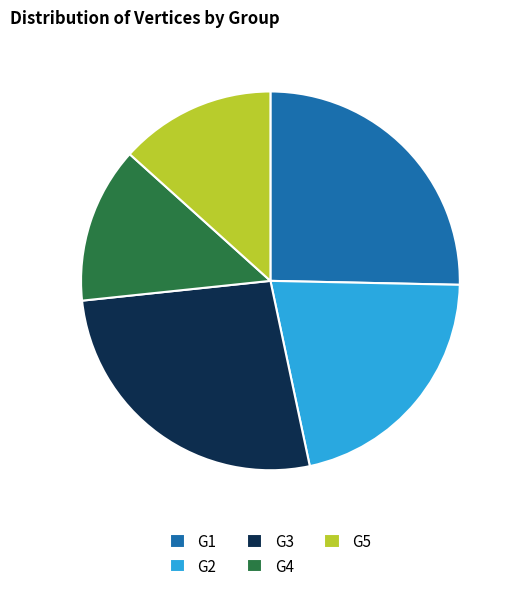

Is the sum of G1 and G3 greater than half?

Yes